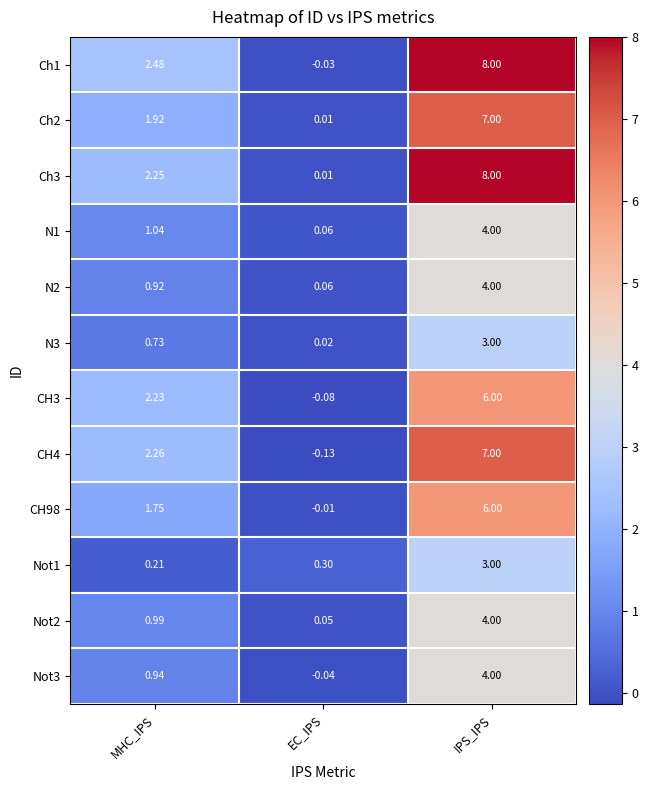

Where is N3 nearest to the value 1?

MHC_IPS